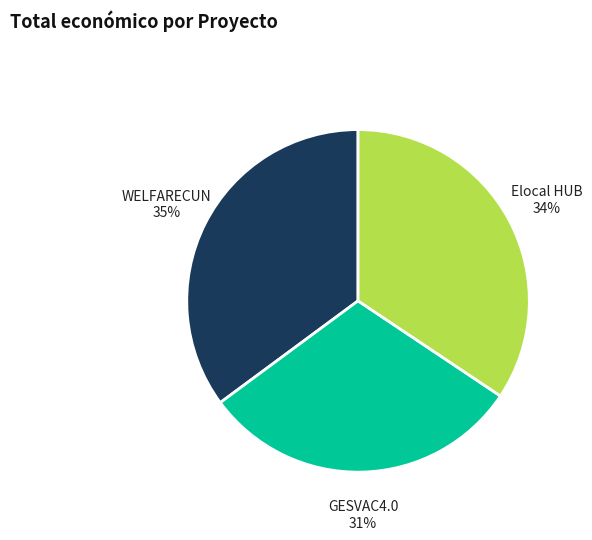

To the nearest percent, what is the combined percentage of Elocal HUB and WELFARECUN?

69%